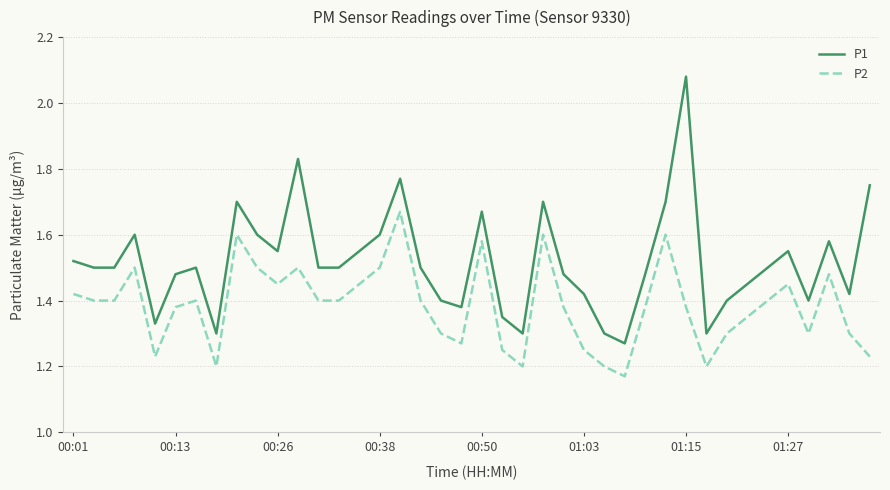

True or false: P2 and P1 cross at least once.

False